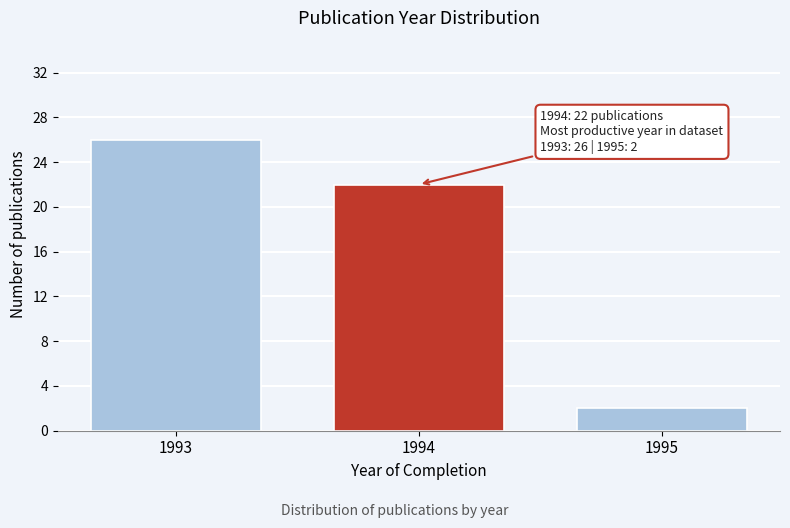

Reading right to left, extract all data points from this chart.

2	22	26